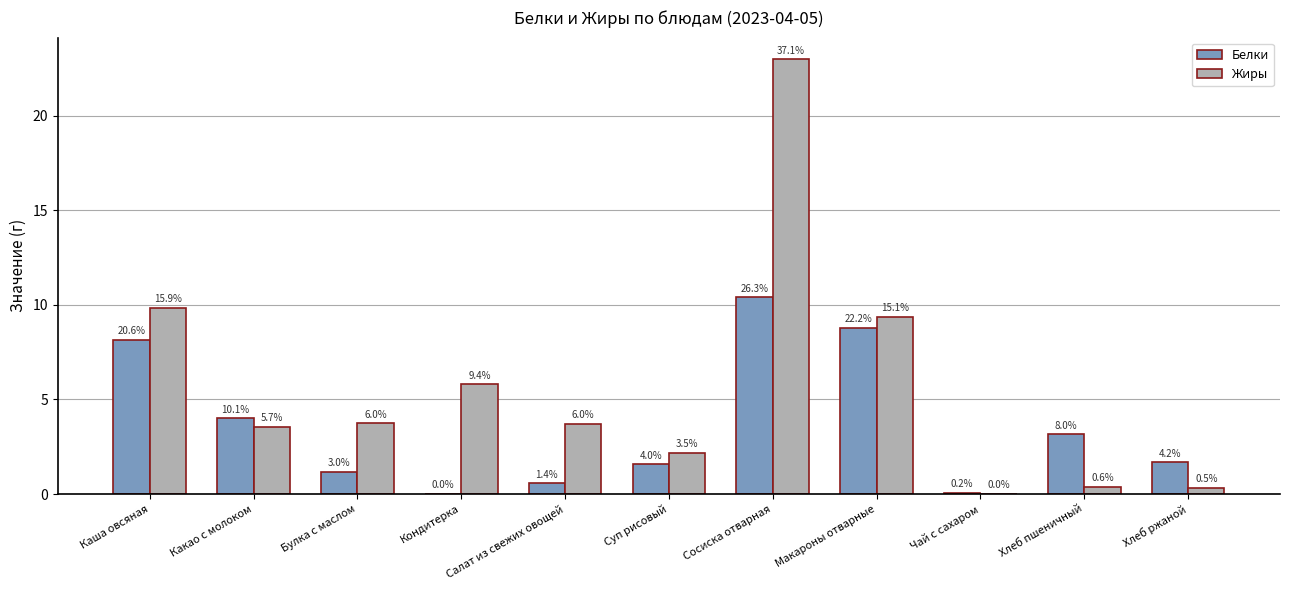

Rank the series by their maximum value, from highest to lowest.

Жиры, Белки